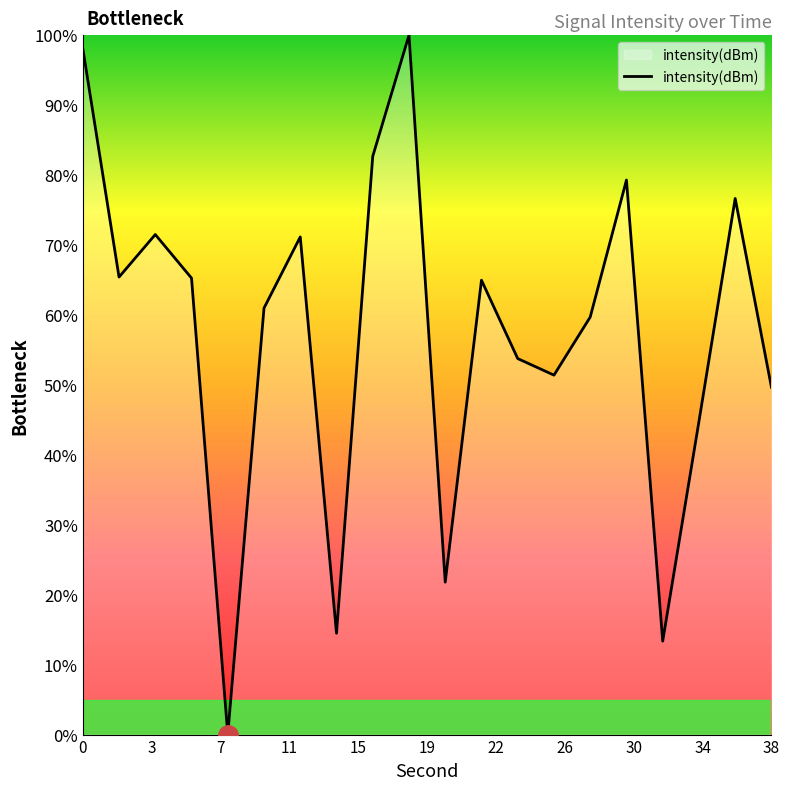

What is the greatest value displayed?

100.0